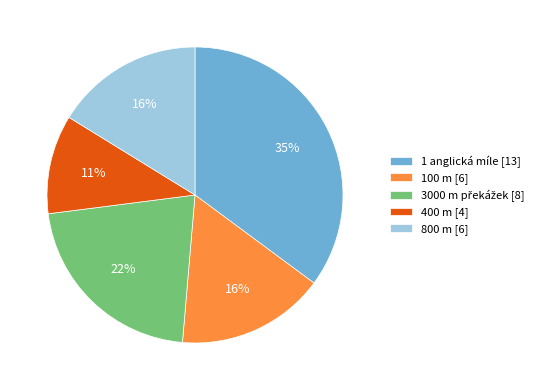

Is there a majority slice in this chart?

No